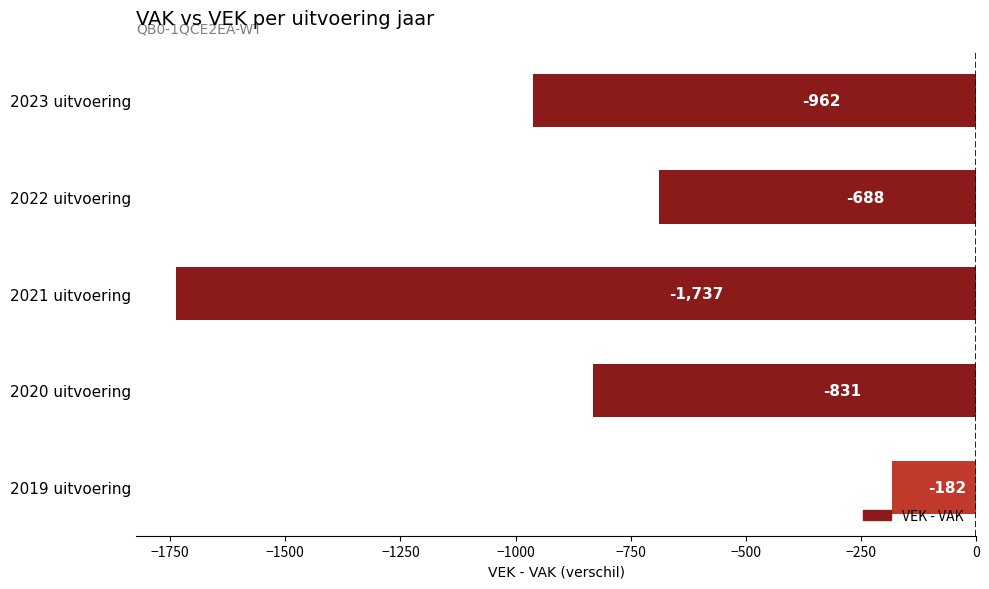

Reading top to bottom, transcribe all the data shown in this chart.

-962	-688	-1737	-831	-182